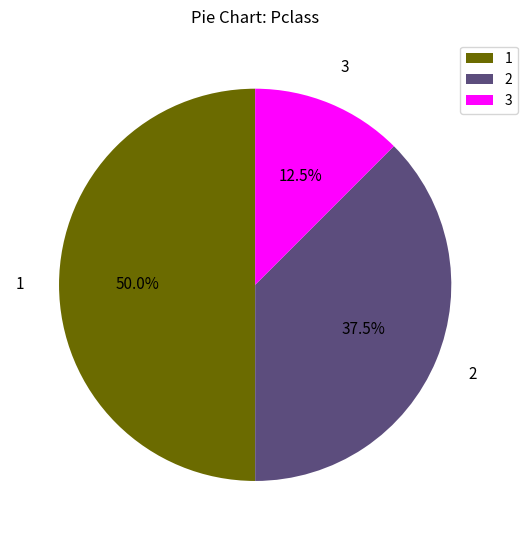

To the nearest percent, what is the average slice percentage?

33%